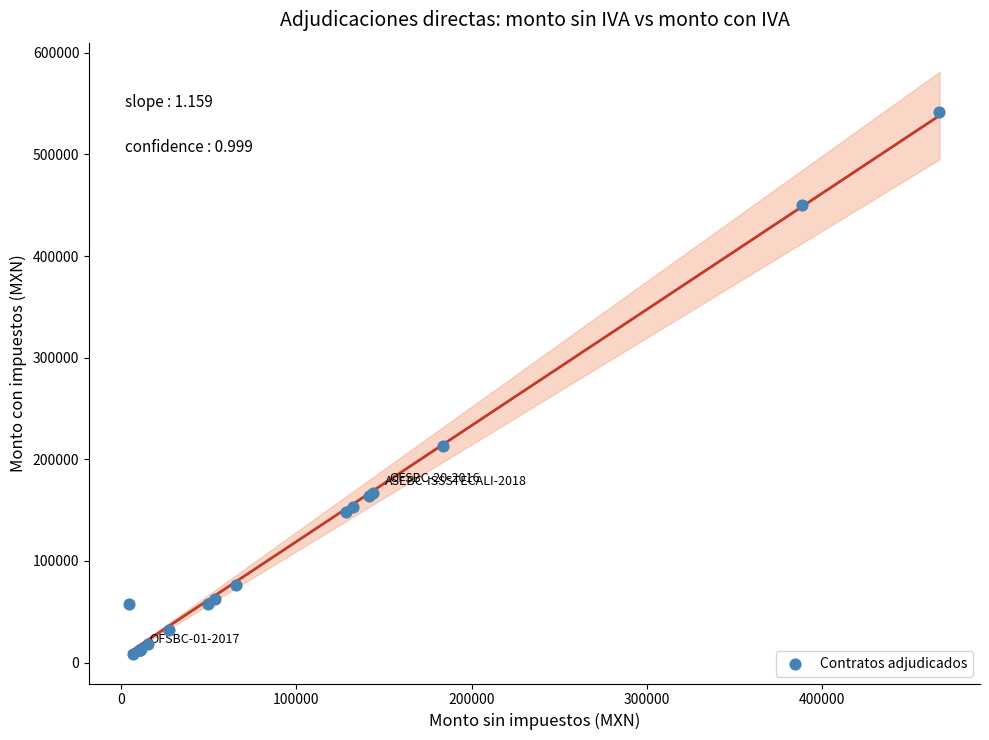

What Y value in the scatter plot is closest to 274834?

212879.7